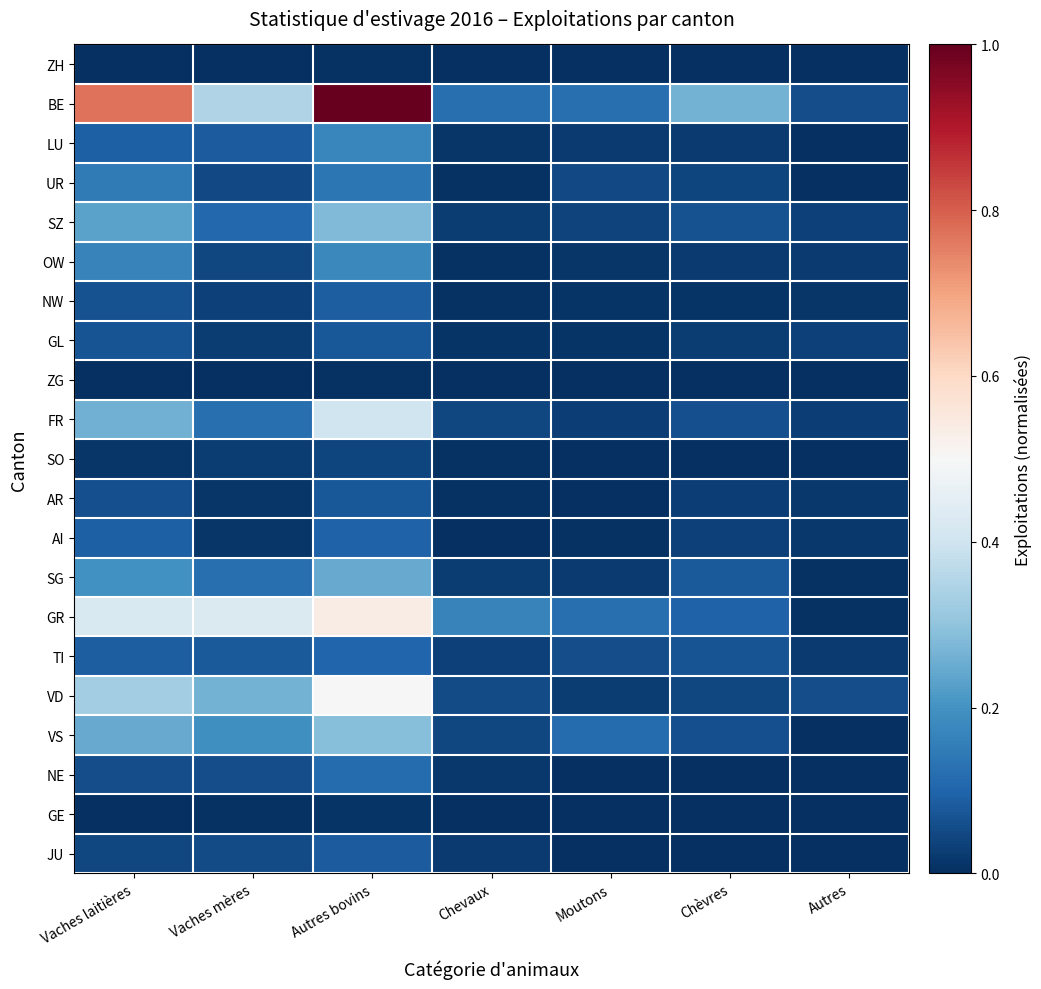

At which category does the chart reach its minimum across all series?

Chevaux